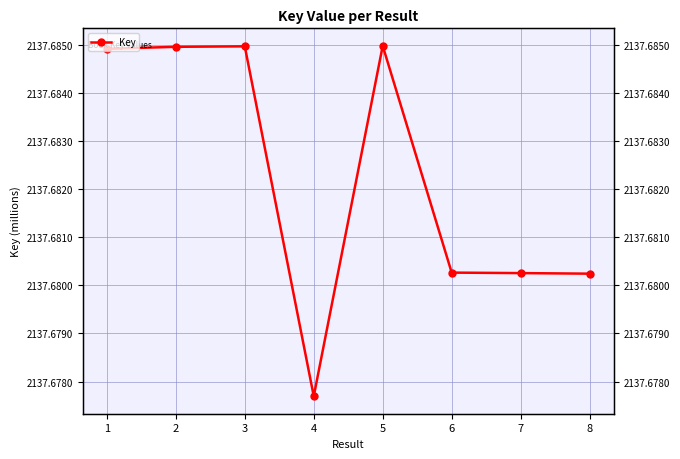

True or false: the data has more than 2 interior local peaks.

False